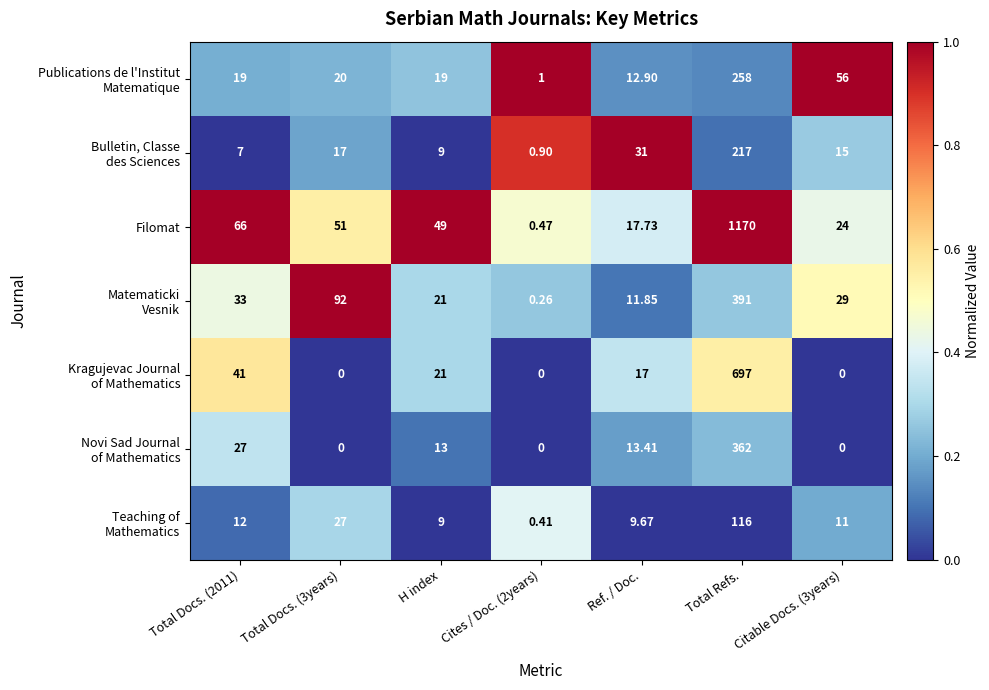

At which category does the chart reach its peak across all series?

Total Refs.